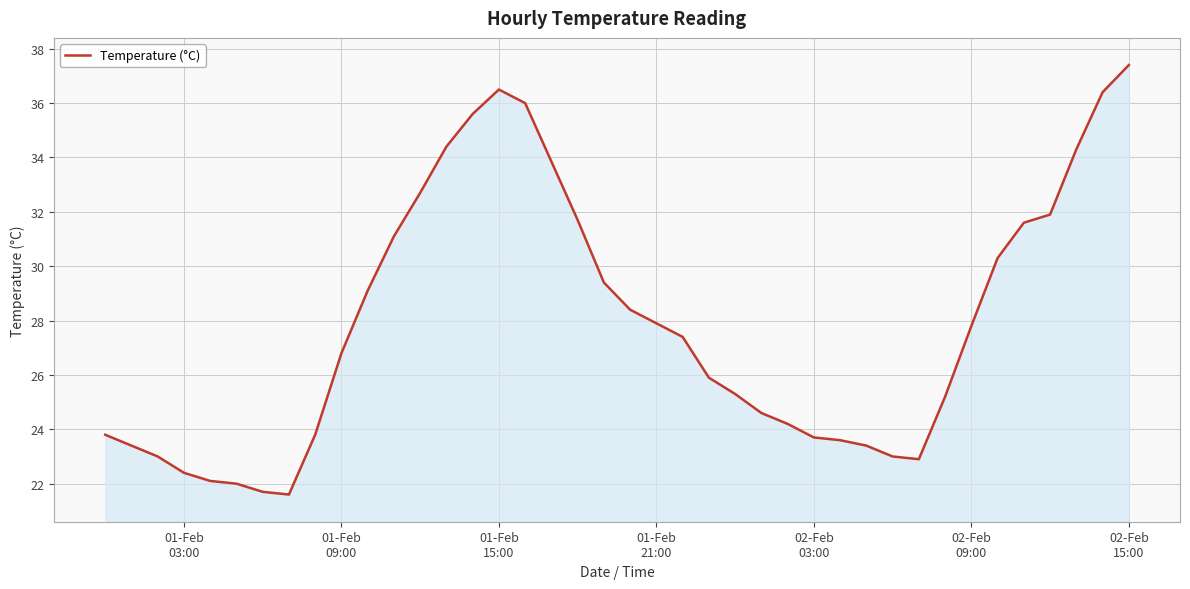

What is the maximum value shown in the chart?

37.4